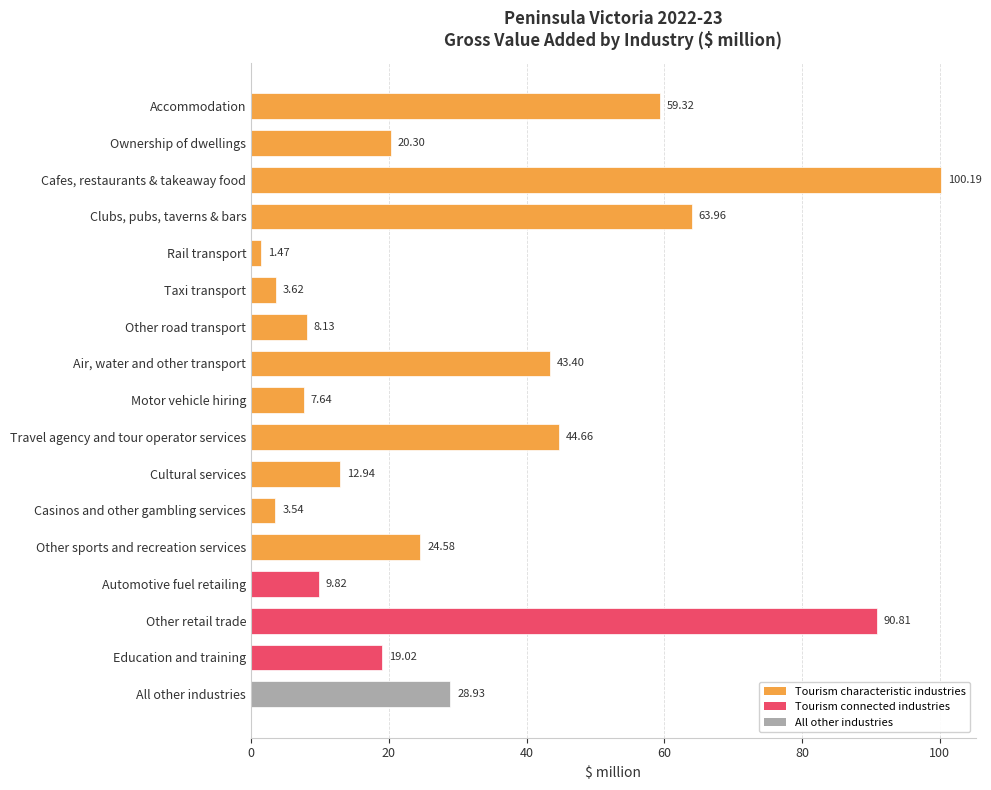

List the labels in order of value, largest first.

Cafes, restaurants & takeaway food, Other retail trade, Clubs, pubs, taverns & bars, Accommodation, Travel agency and tour operator services, Air, water and other transport, All other industries, Other sports and recreation services, Ownership of dwellings, Education and training, Cultural services, Automotive fuel retailing, Other road transport, Motor vehicle hiring, Taxi transport, Casinos and other gambling services, Rail transport